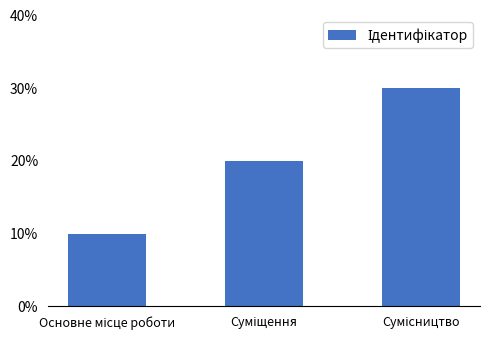

What value does the data have at Сумісництво?

3